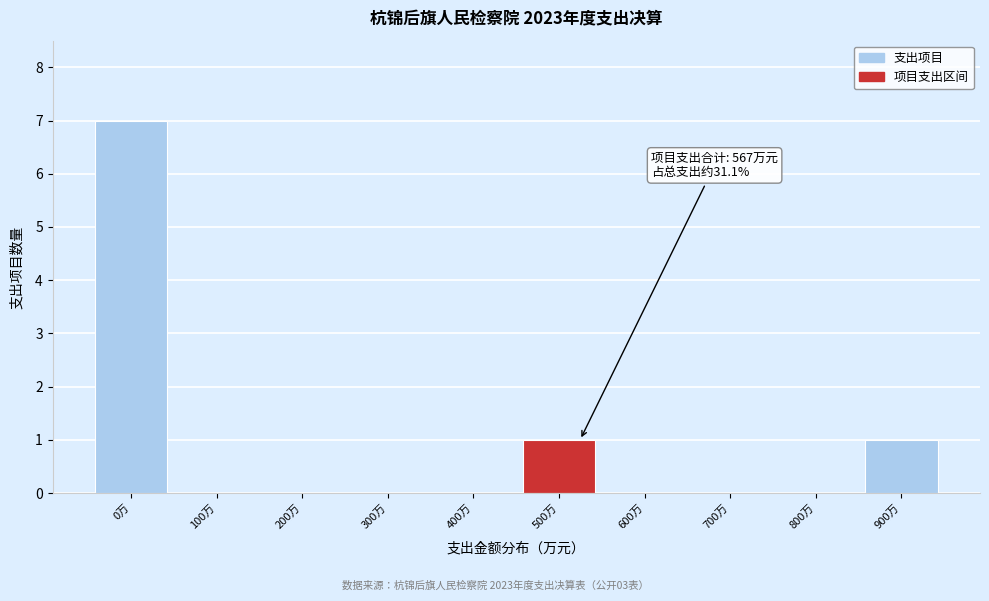

Reading right to left, extract all data points from this chart.

900万=1	800万=0	700万=0	600万=0	500万=1	400万=0	300万=0	200万=0	100万=0	0万=7